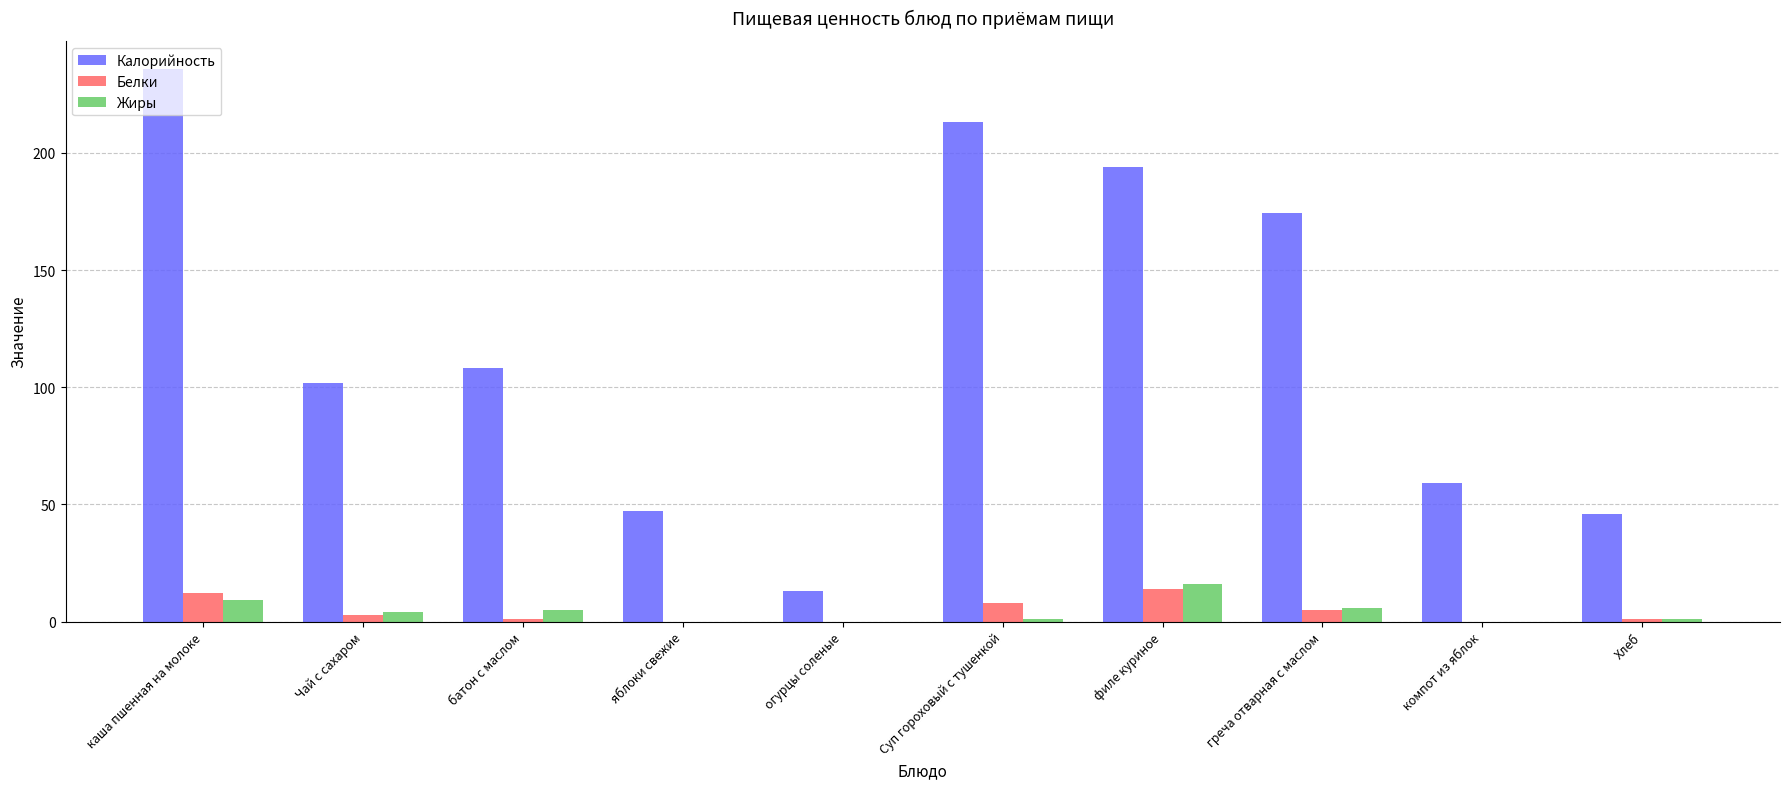

Count the number of data series in this chart.

3